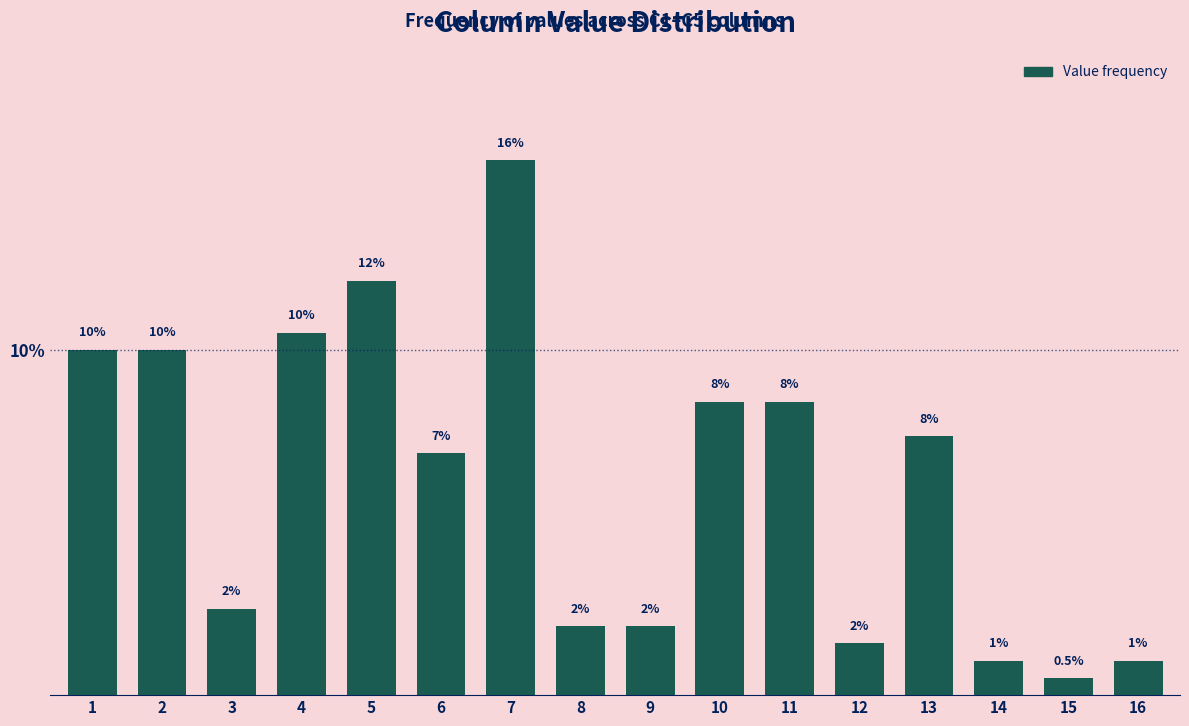

What value does the data have at 1?

10.0